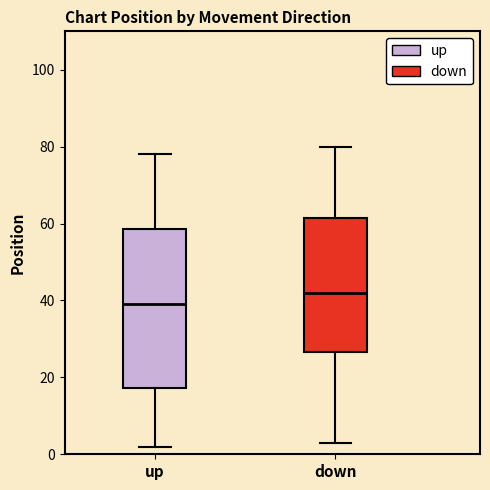

Reading left to right, transcribe this box plot: for each box, give where its median line is, the range the box spans, and where its two whiskers end, as read against the y-axis. The values are not printed on the chart, so give them approximately, as read against the axis.

up: median 40, box 18 to 58, whiskers 2 to 78
down: median 42, box 26 to 62, whiskers 4 to 80